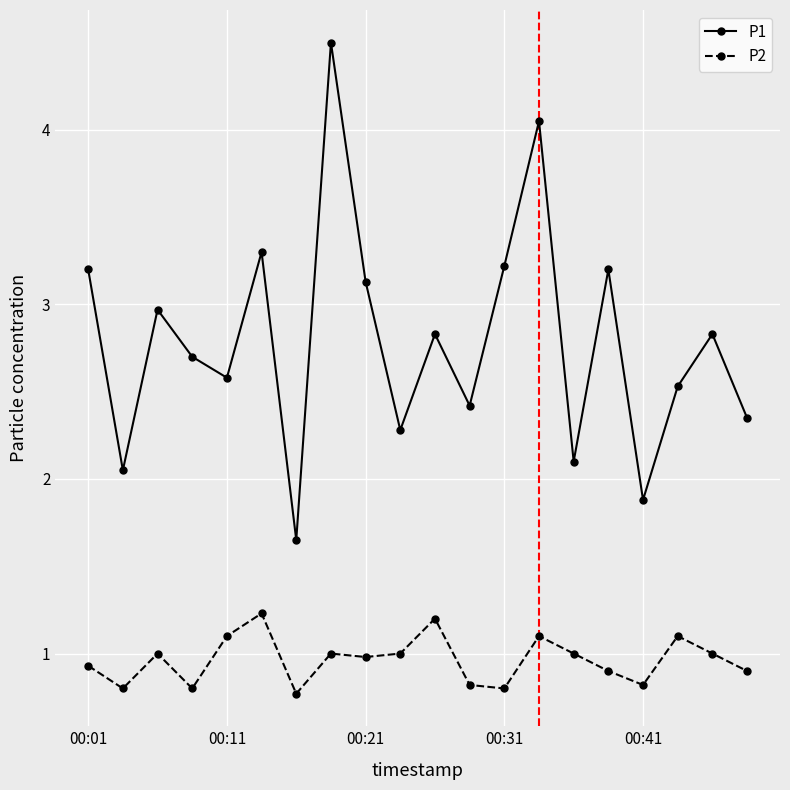

What is the smallest value displayed?

0.8